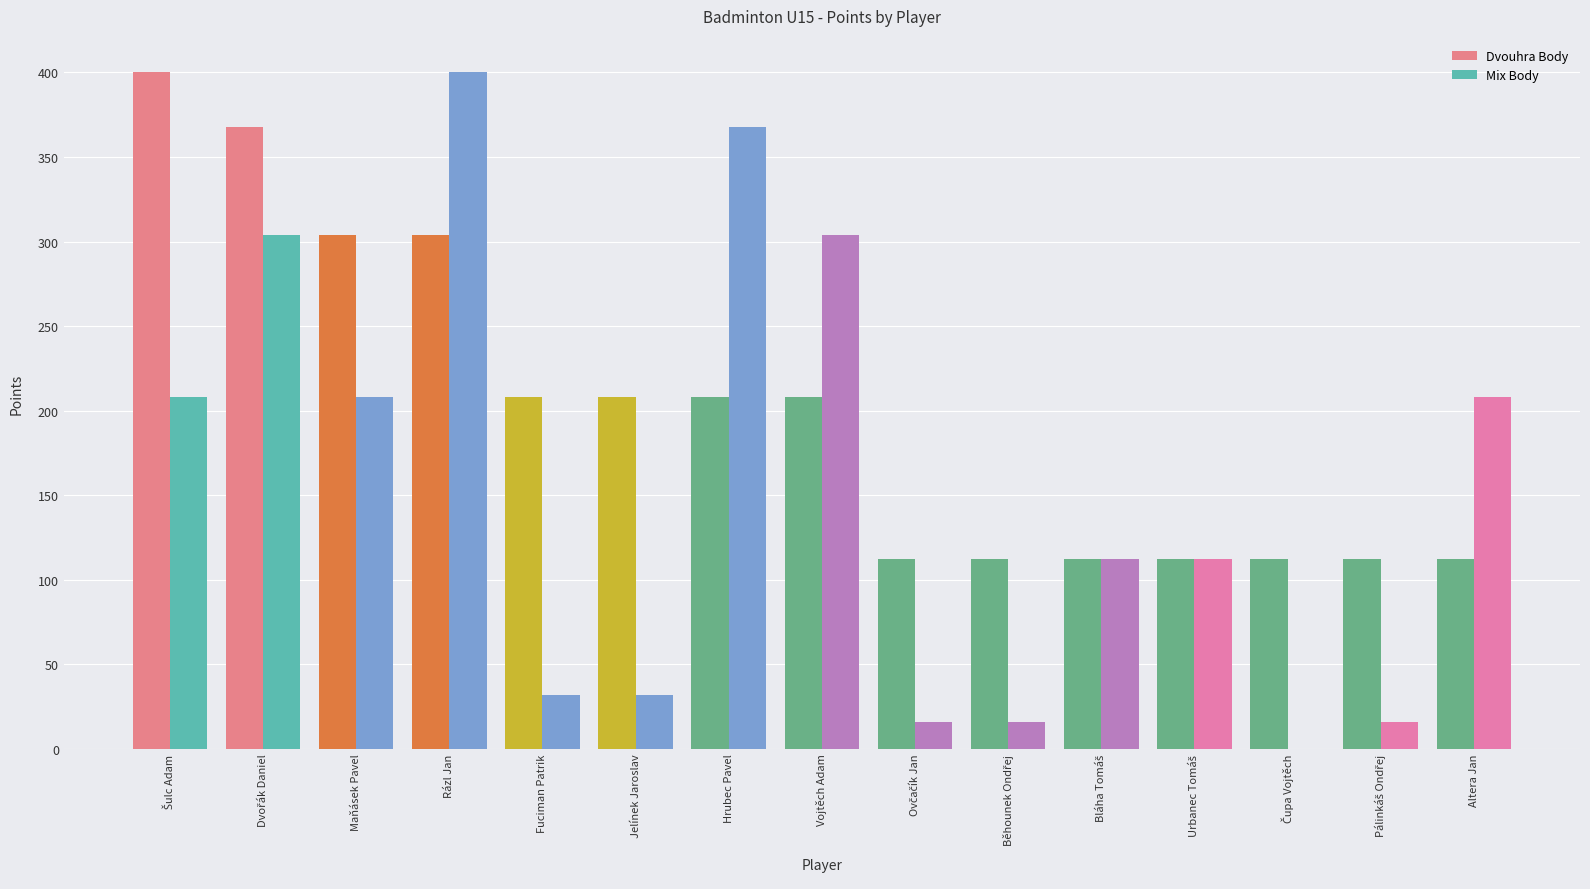

What is the total value across all series at Maňásek Pavel?

512